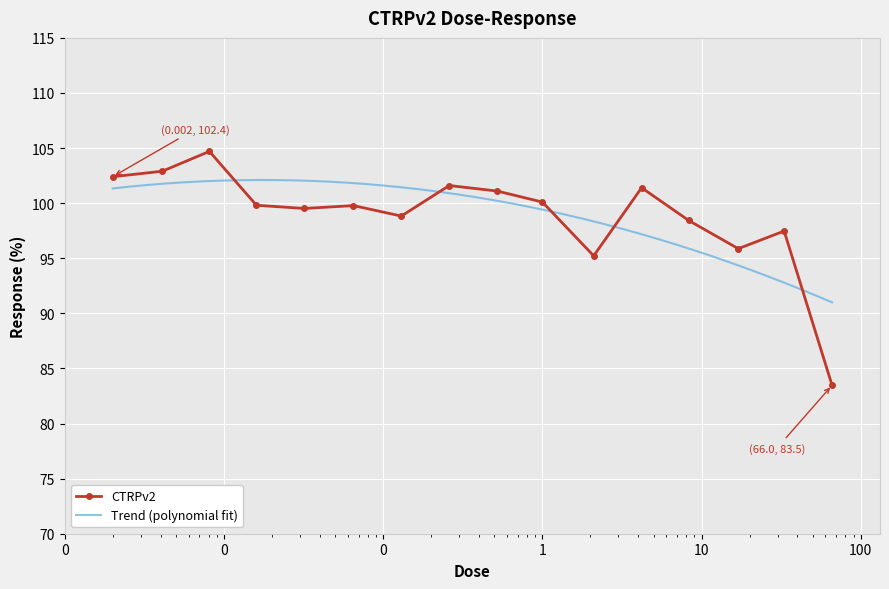

Which label corresponds to the smallest value in the chart?

66.0